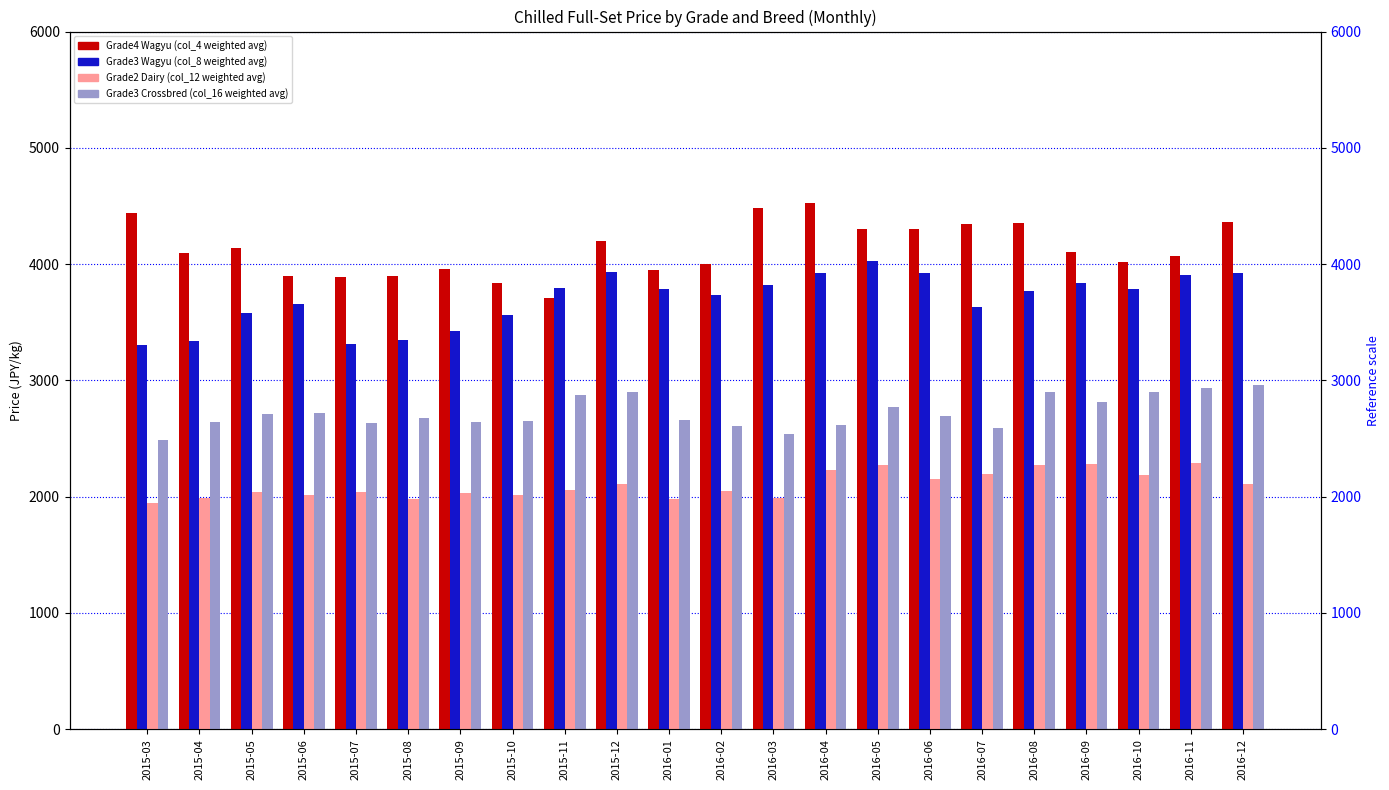

Which series has the largest total across all categories?

Grade4 Wagyu (col_4 weighted avg)